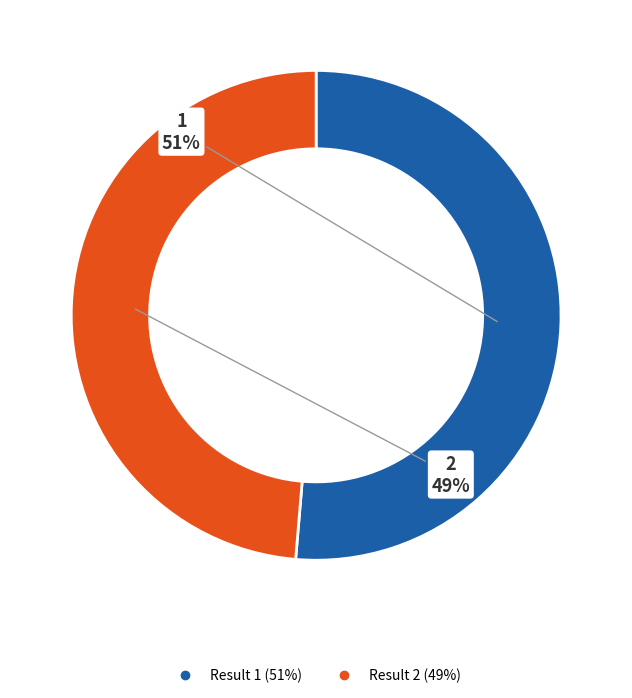

Is there any slice that represents more than half of the pie?

Yes